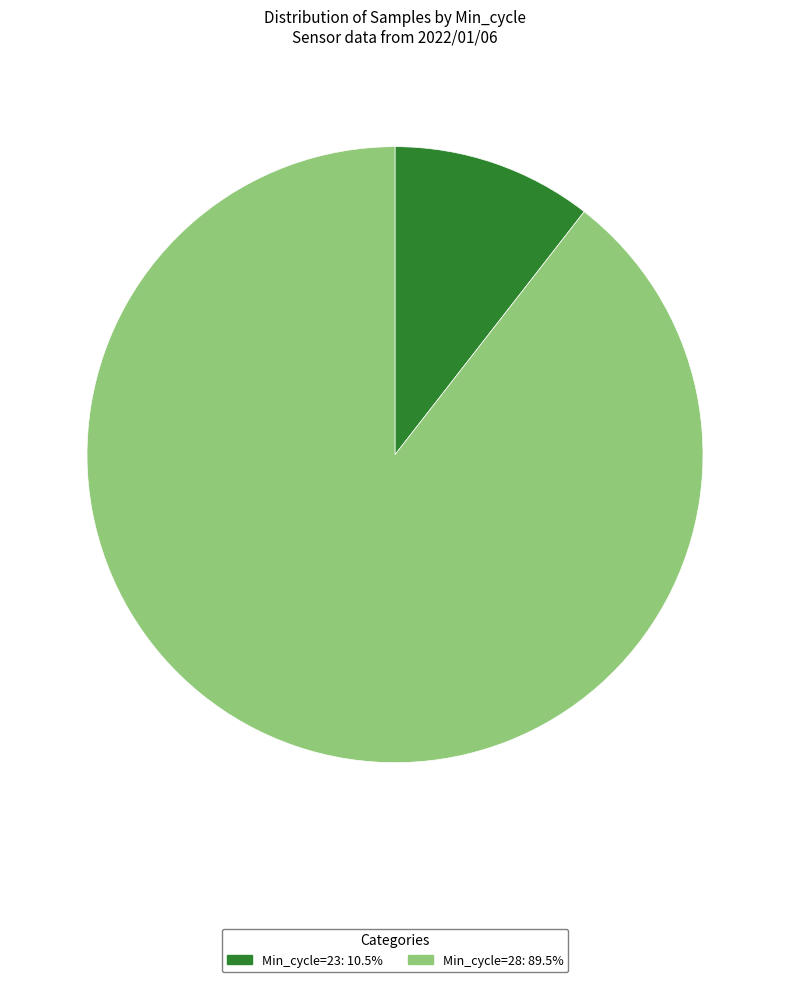

What is the ratio of the value at Min_cycle=28: 89.5% to the value at Min_cycle=23: 10.5%?

8.5